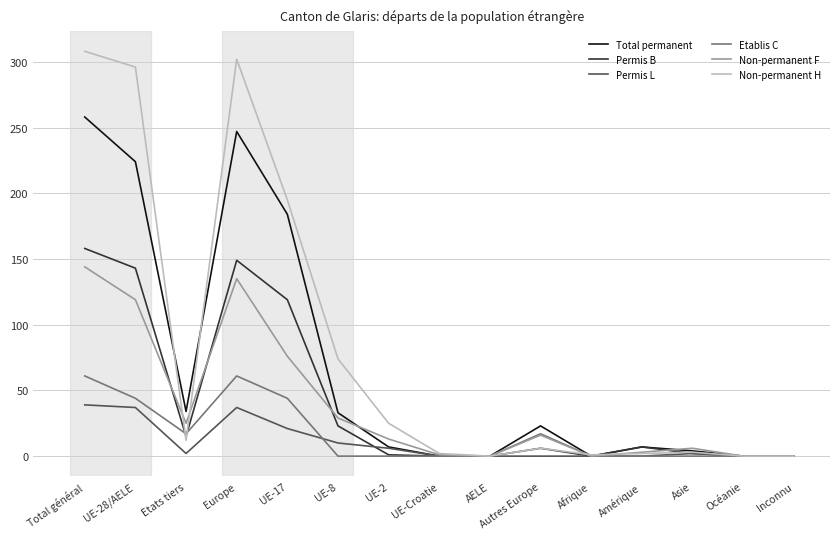

How many lines are shown in the chart?

6